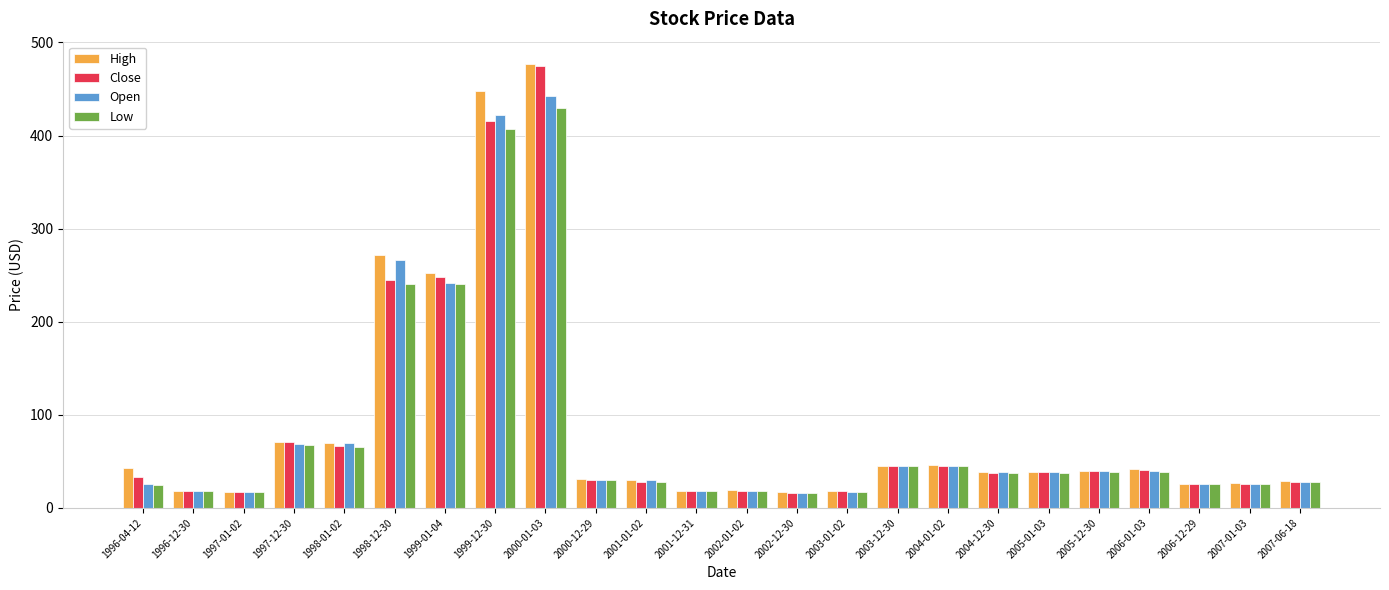

At how many categories does at least one series exceed 142?

4